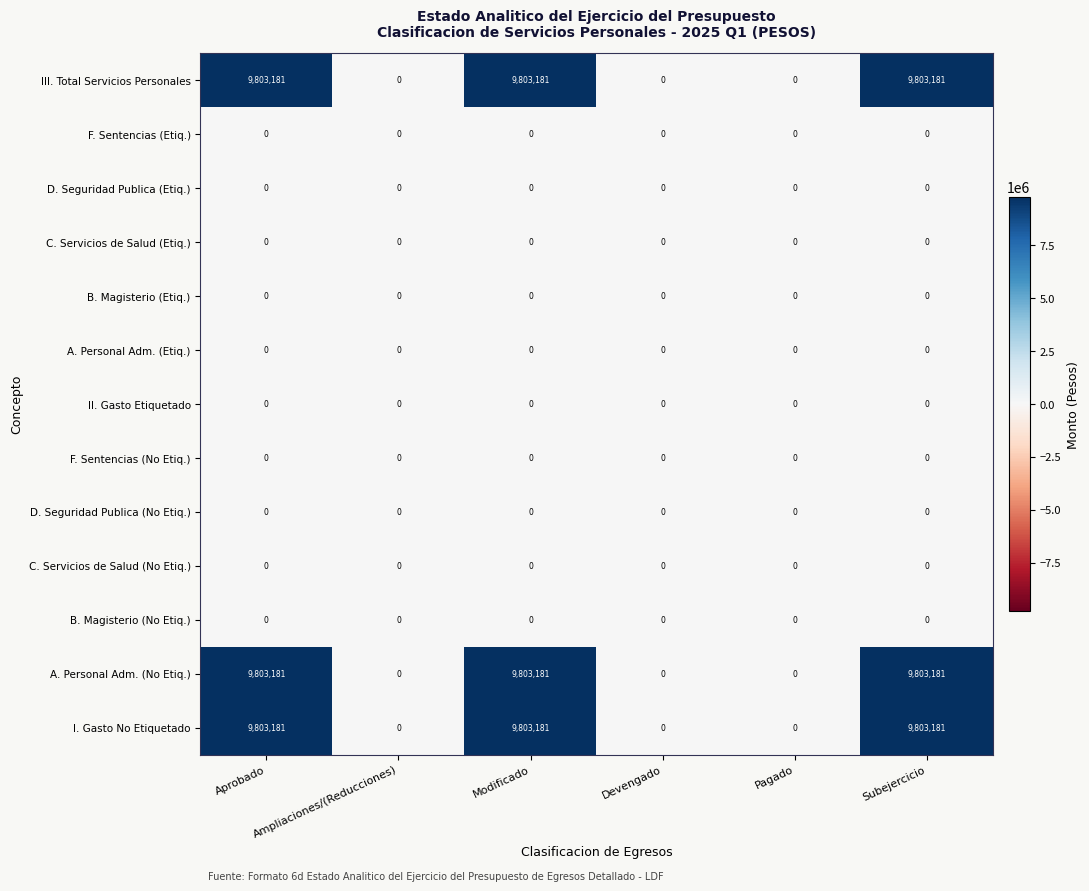

At how many categories does at least one series exceed 2334738?

3